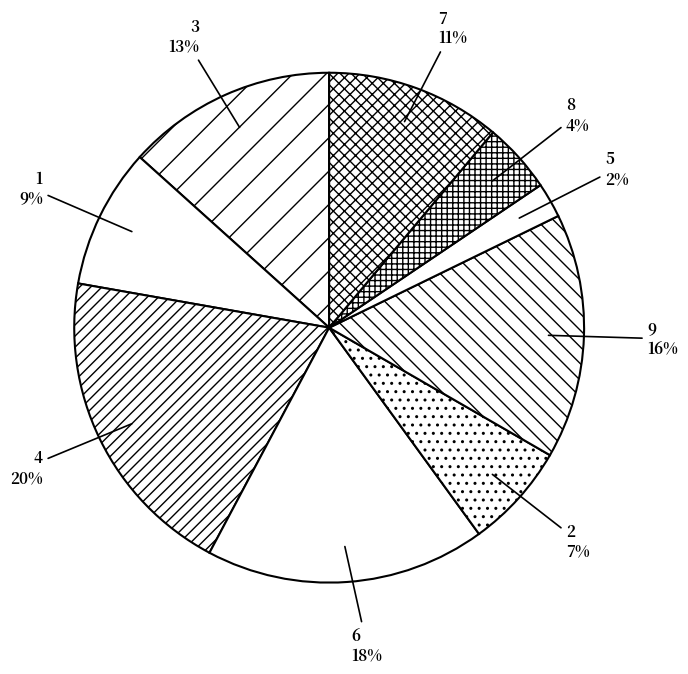

Which has a higher value, 4 or 2?

4